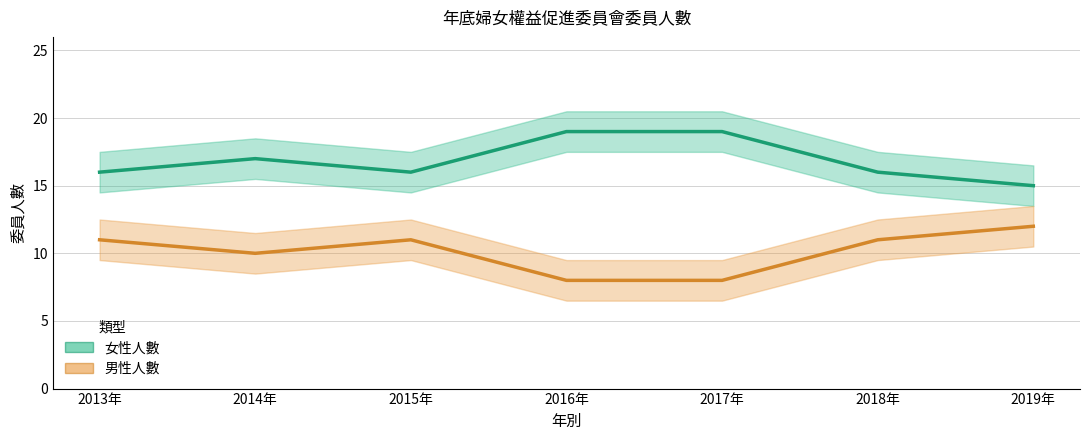

Reading left to right, list all the values displayed in this chart.

女性人數: 2013年=16	2014年=17	2015年=16	2016年=19	2017年=19	2018年=16	2019年=15
男性人數: 2013年=11	2014年=10	2015年=11	2016年=8	2017年=8	2018年=11	2019年=12